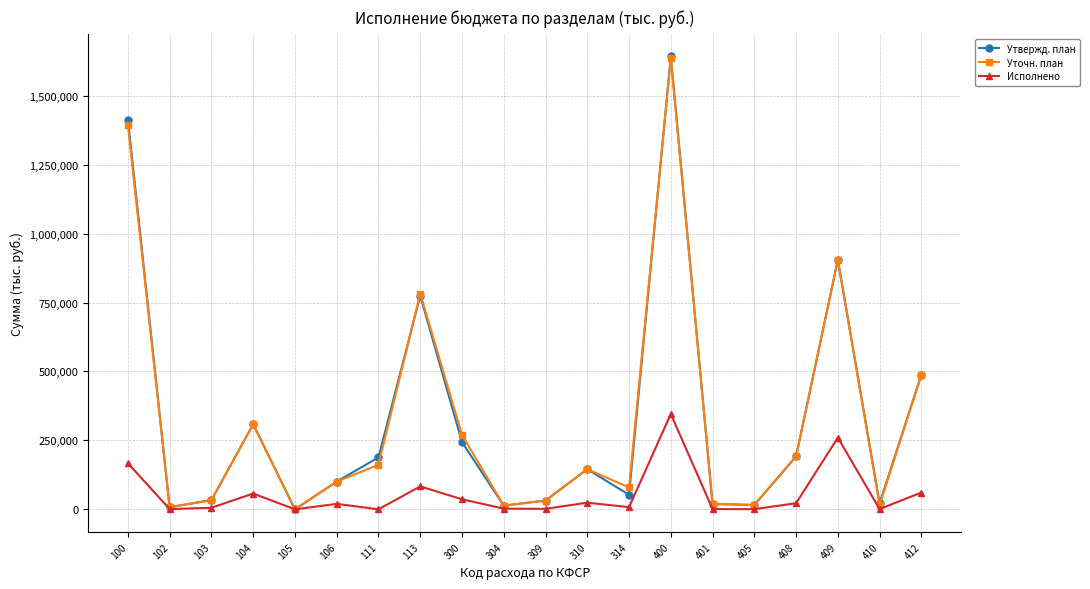

Which series changed the most between 100 and 408?

Утвержд. план